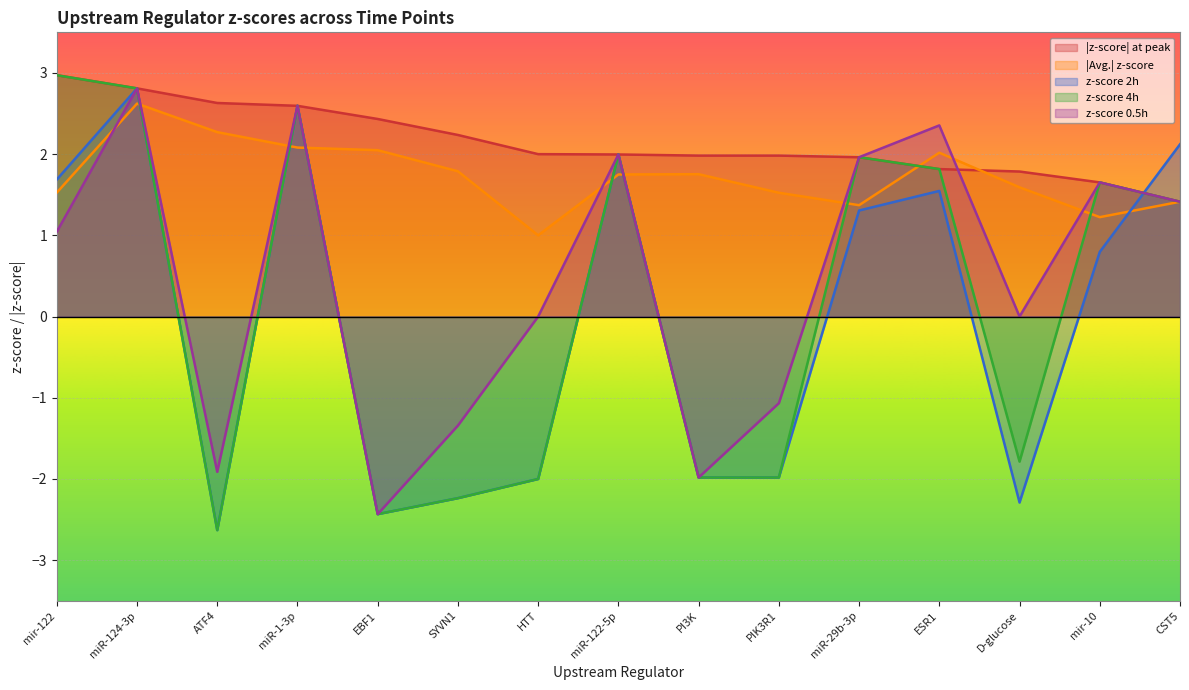

Which series changed the most between mir-122 and miR-29b-3p?

|z-score| at peak